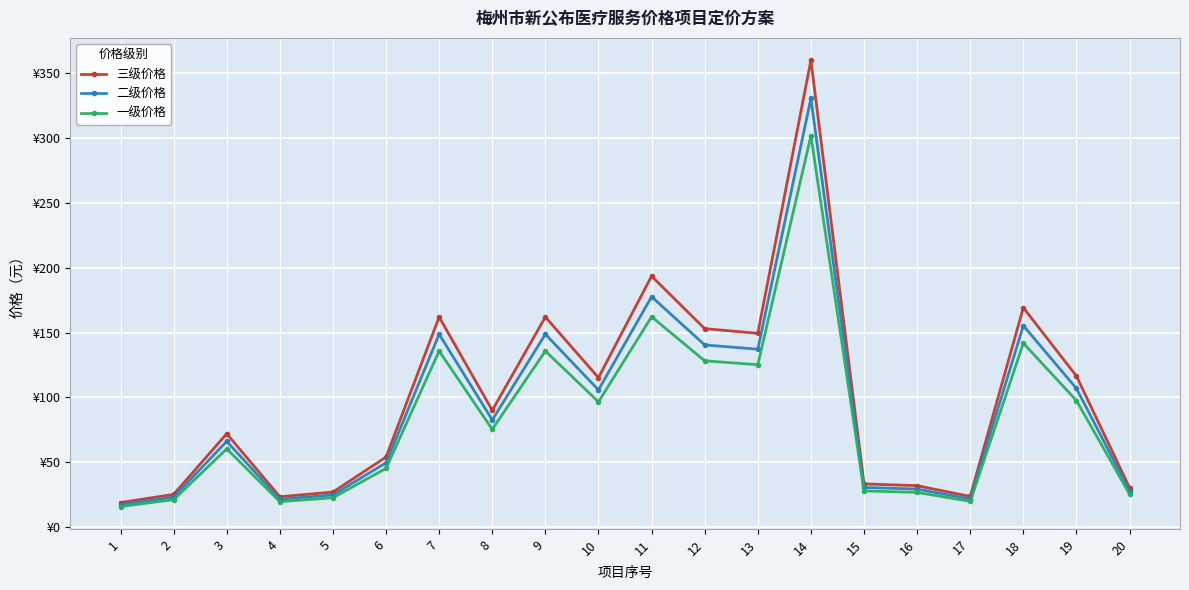

True or false: 三级价格 has more than 2 points higher than both neighbors.

True